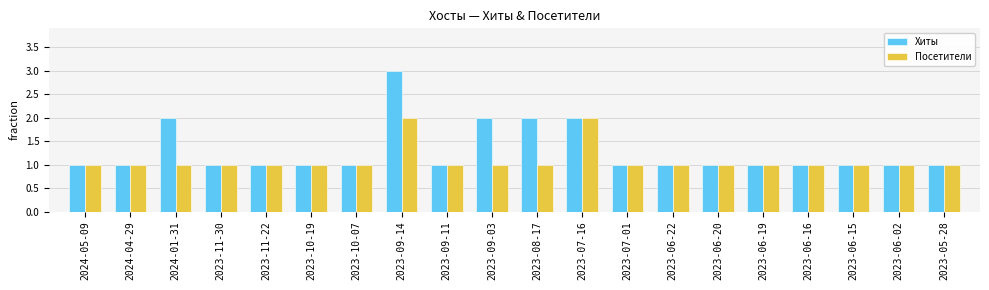

How many categories are shown in the chart?

20